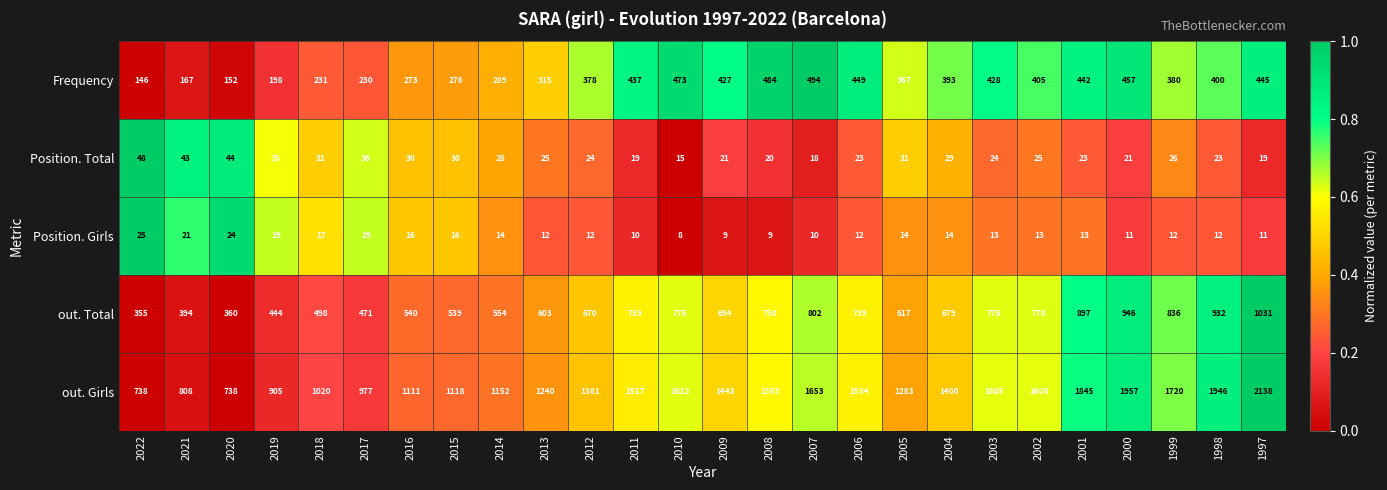

At which label does out. Girls reach its peak?

1997